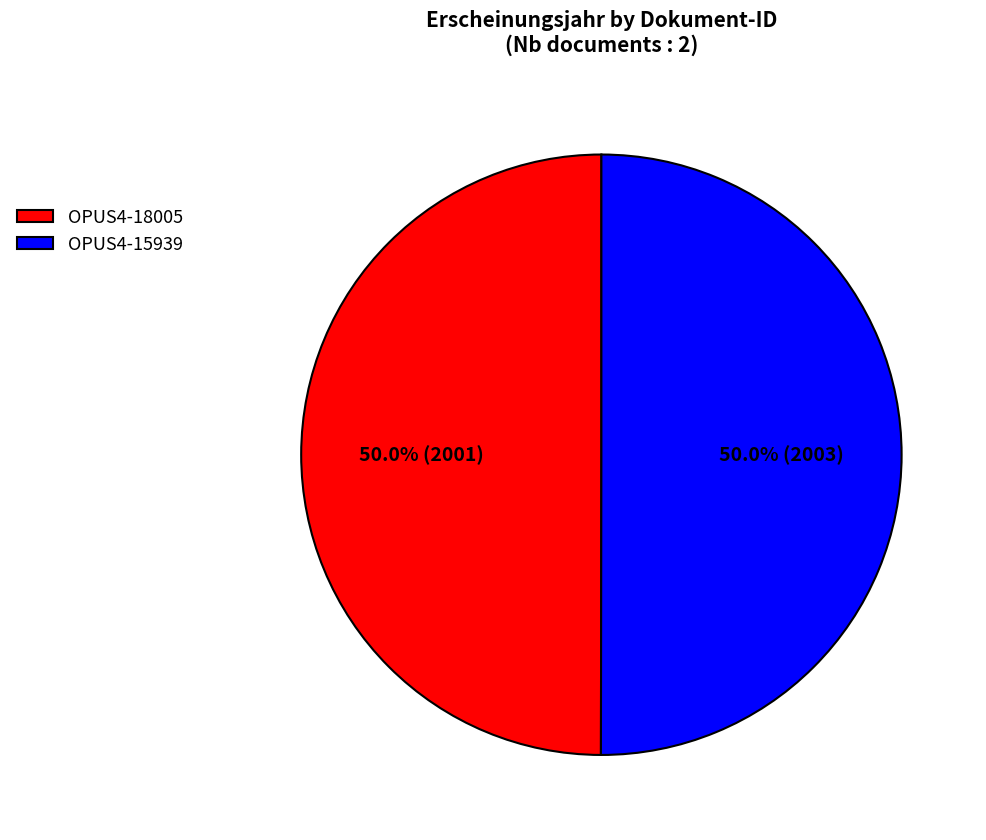

Is the sum of OPUS4-15939 and OPUS4-18005 greater than half?

Yes